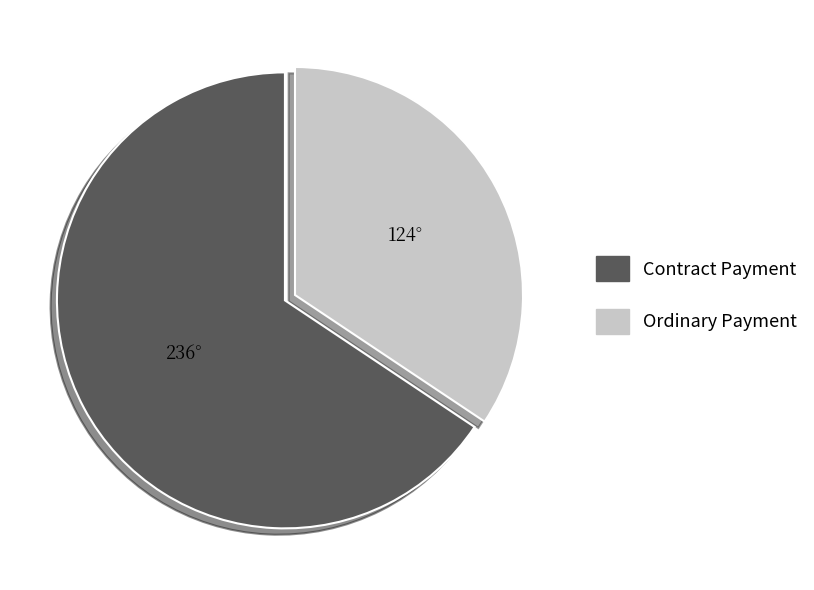

Is the sum of Contract Payment and Ordinary Payment greater than half?

Yes